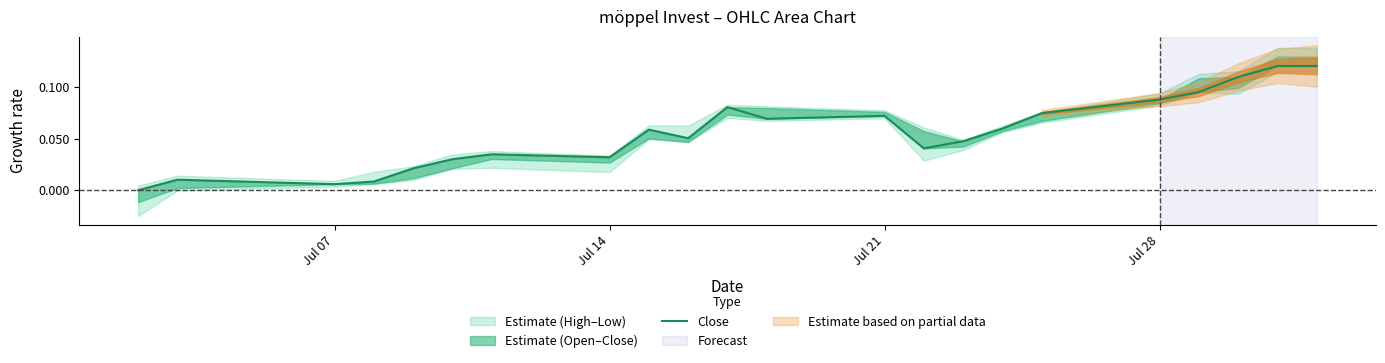

Reading left to right, list all the values displayed in this chart.

0.0	0.0	0.0	0.0	0.0	0.0	0.0	0.0	0.1	0.1	0.1	0.1	0.1	0.0	0.0	0.1	0.1	0.1	0.1	0.1	0.1	0.1